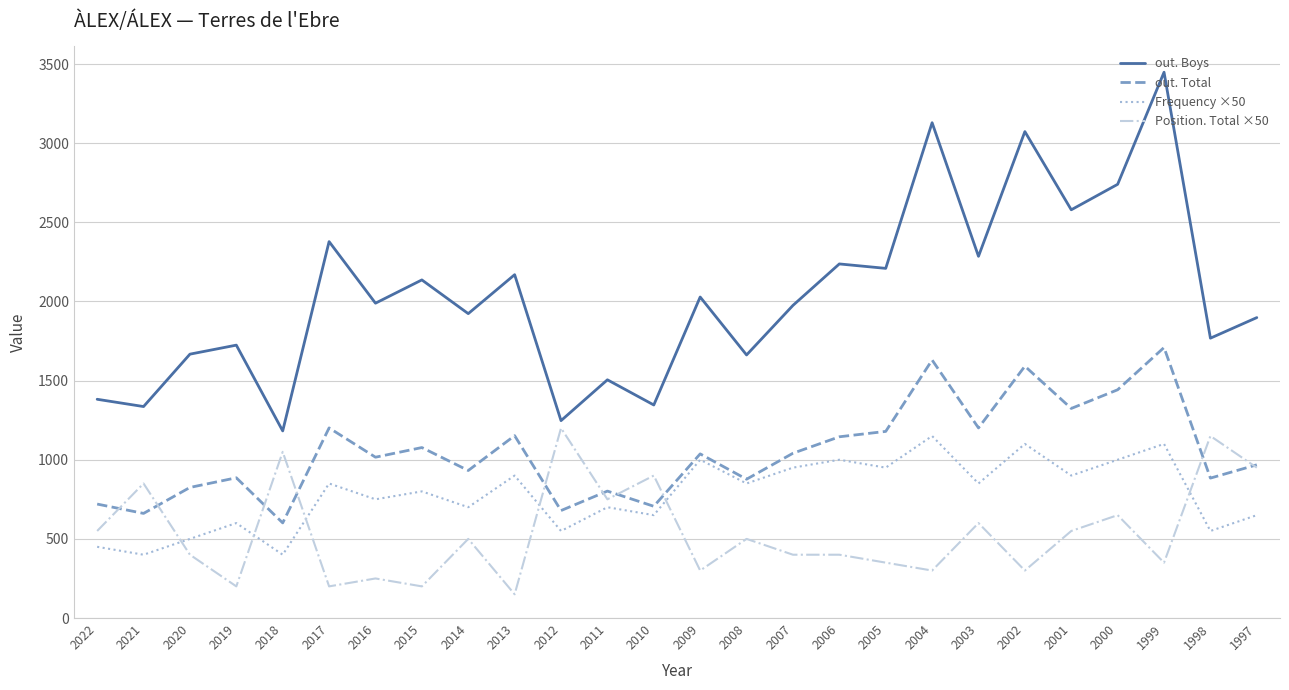

How many interior local peaks does the Frequency ×50 series have?

10